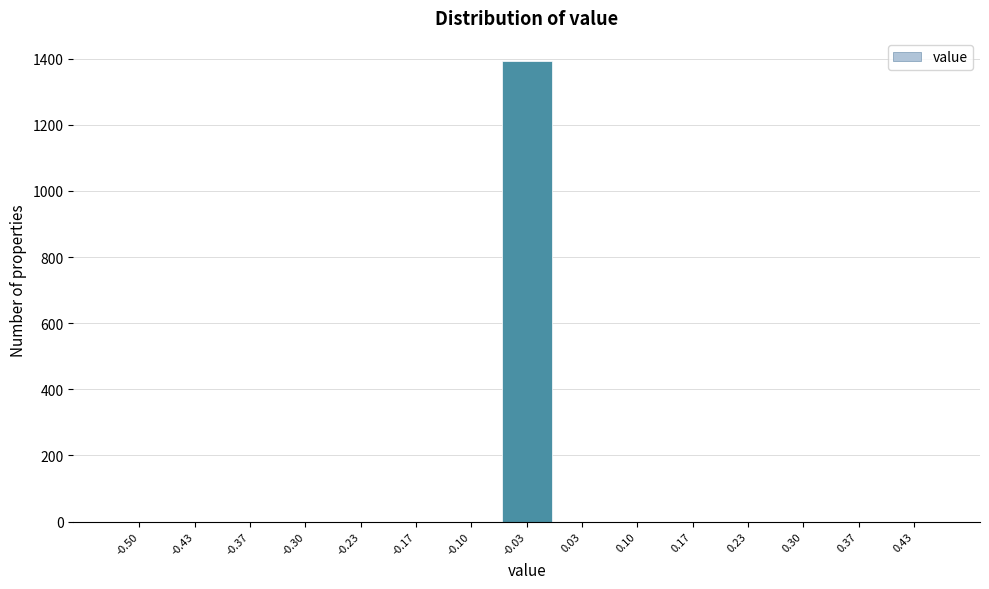

Reading left to right, transcribe all the data shown in this chart.

-0.50=0	-0.43=0	-0.37=0	-0.30=0	-0.23=0	-0.17=0	-0.10=0	-0.03=1393	0.03=0	0.10=0	0.17=0	0.23=0	0.30=0	0.37=0	0.43=0